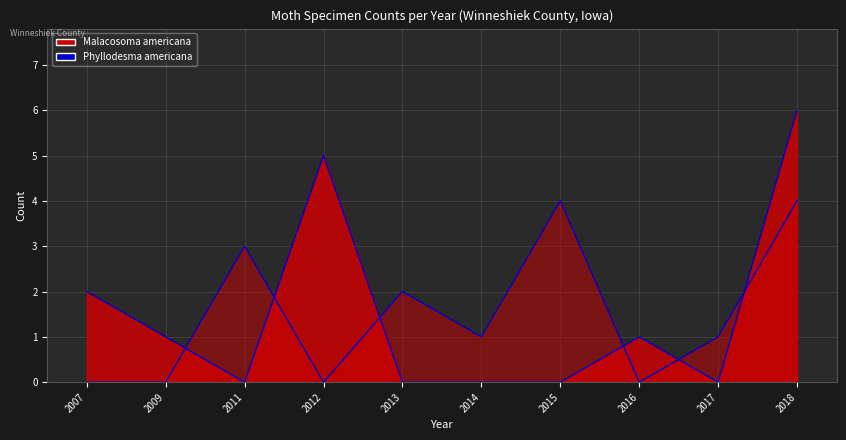

True or false: there are more than 2 points higher than both neighbors.

True